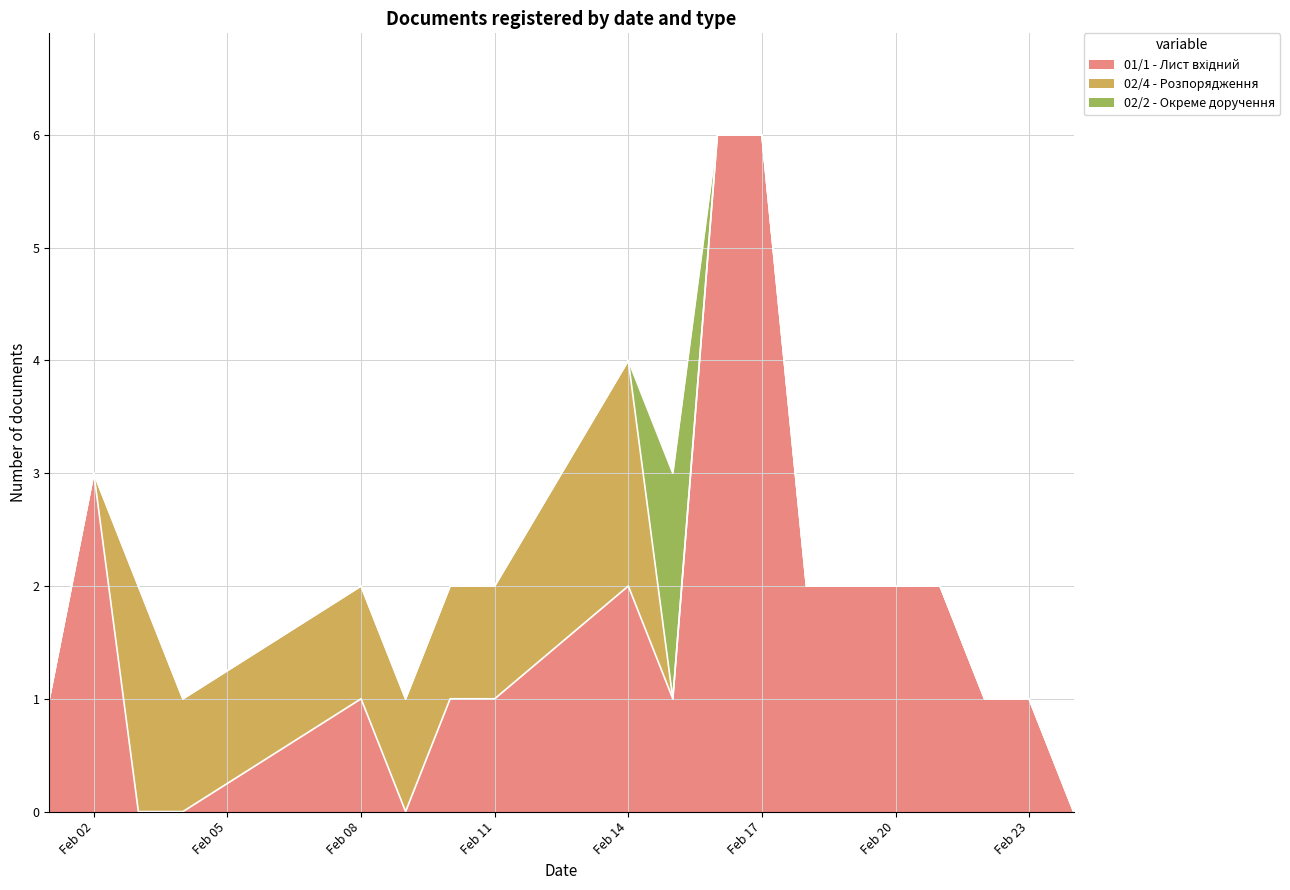

What is the difference between the maximum and minimum values in the 02/2 - Окреме доручення series?

2